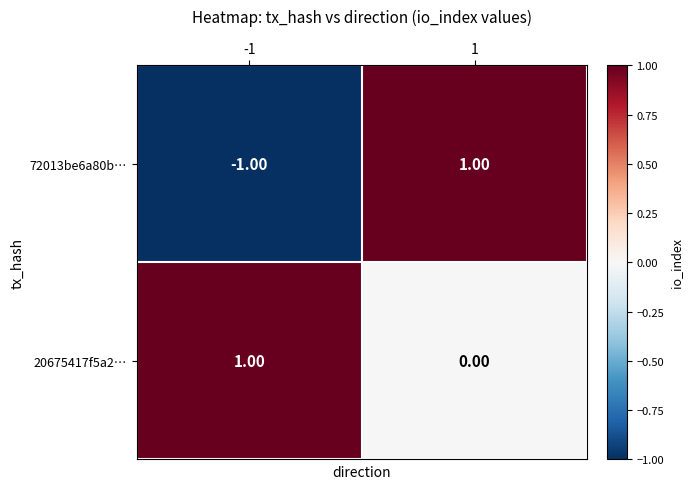

List the series in order of their overall mean, highest first.

20675417f5a2…, 72013be6a80b…